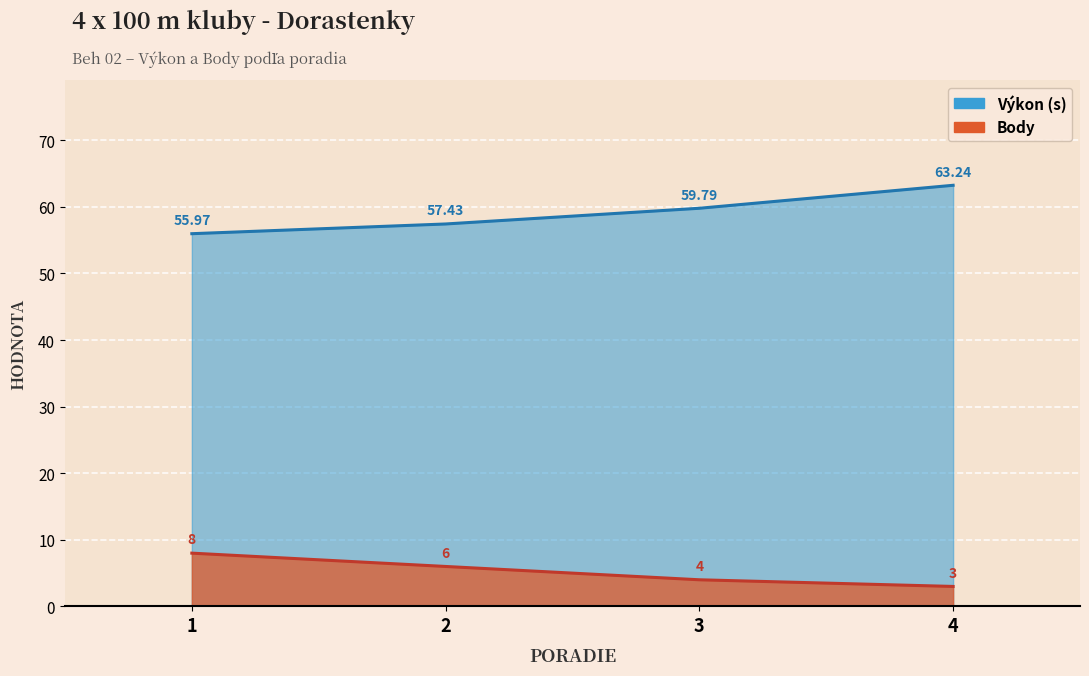

The value of Body at 3 is 1.0. True or false?

False